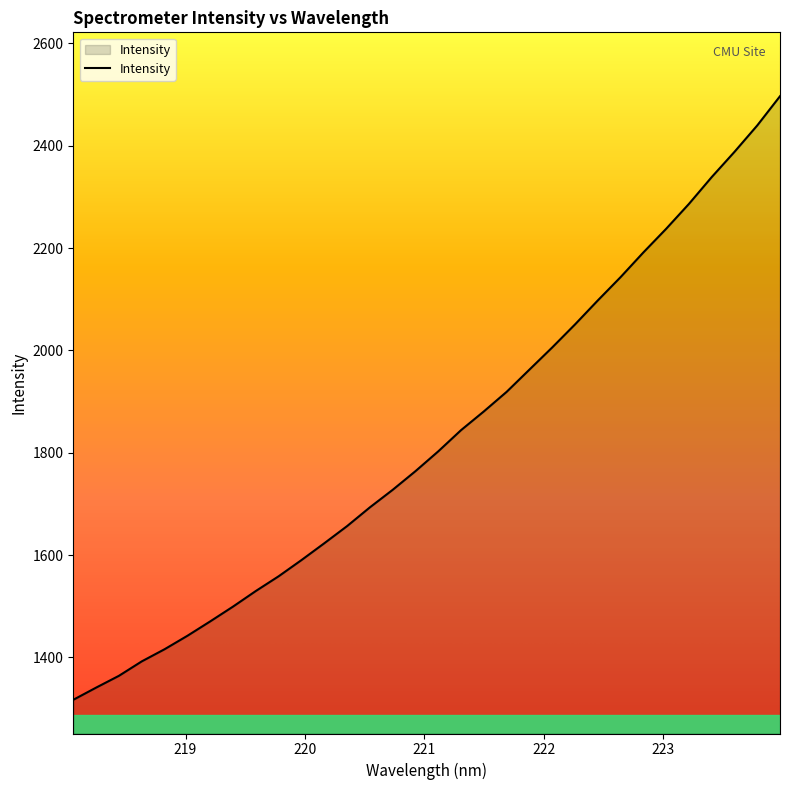

Reading left to right, transcribe all the data shown in this chart.

1317.2	1341.0	1364.0	1392.2	1416.0	1442.2	1470.4	1499.3	1529.8	1558.6	1590.2	1623.0	1656.6	1693.2	1727.5	1764.0	1802.7	1844.1	1880.7	1919.0	1962.4	2005.7	2050.7	2097.6	2143.1	2191.3	2237.5	2286.2	2338.6	2387.9	2439.5	2496.6